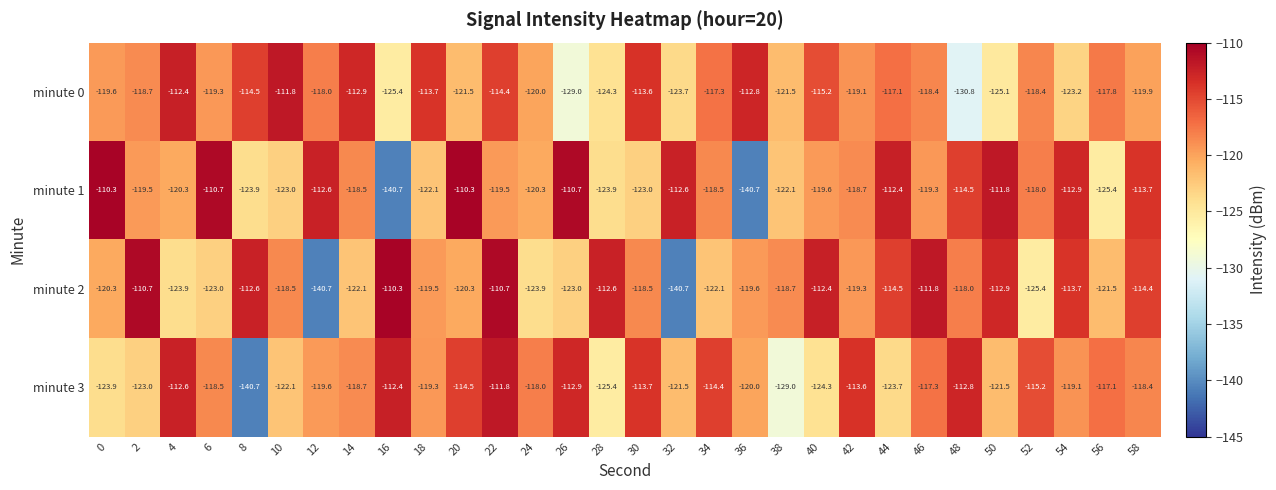

What is the total value across all series at 58?

-466.4